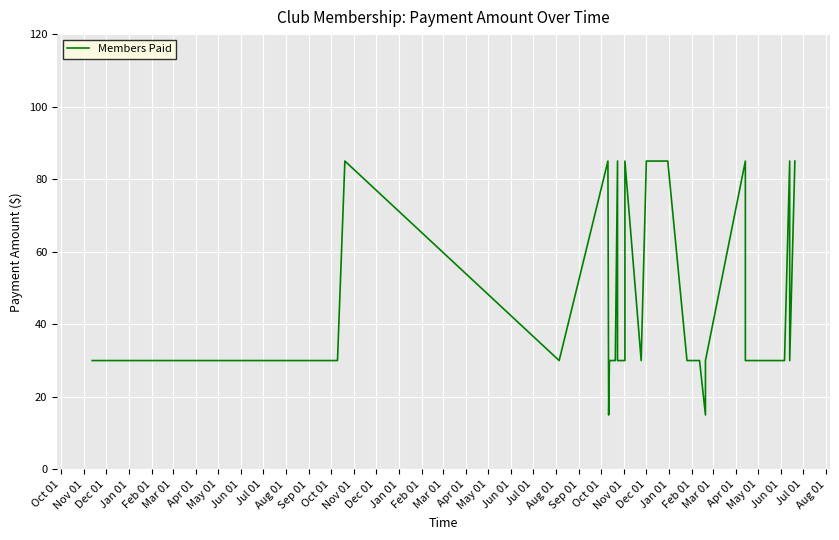

Which has a higher value, Sep 01 or May 01?

Sep 01